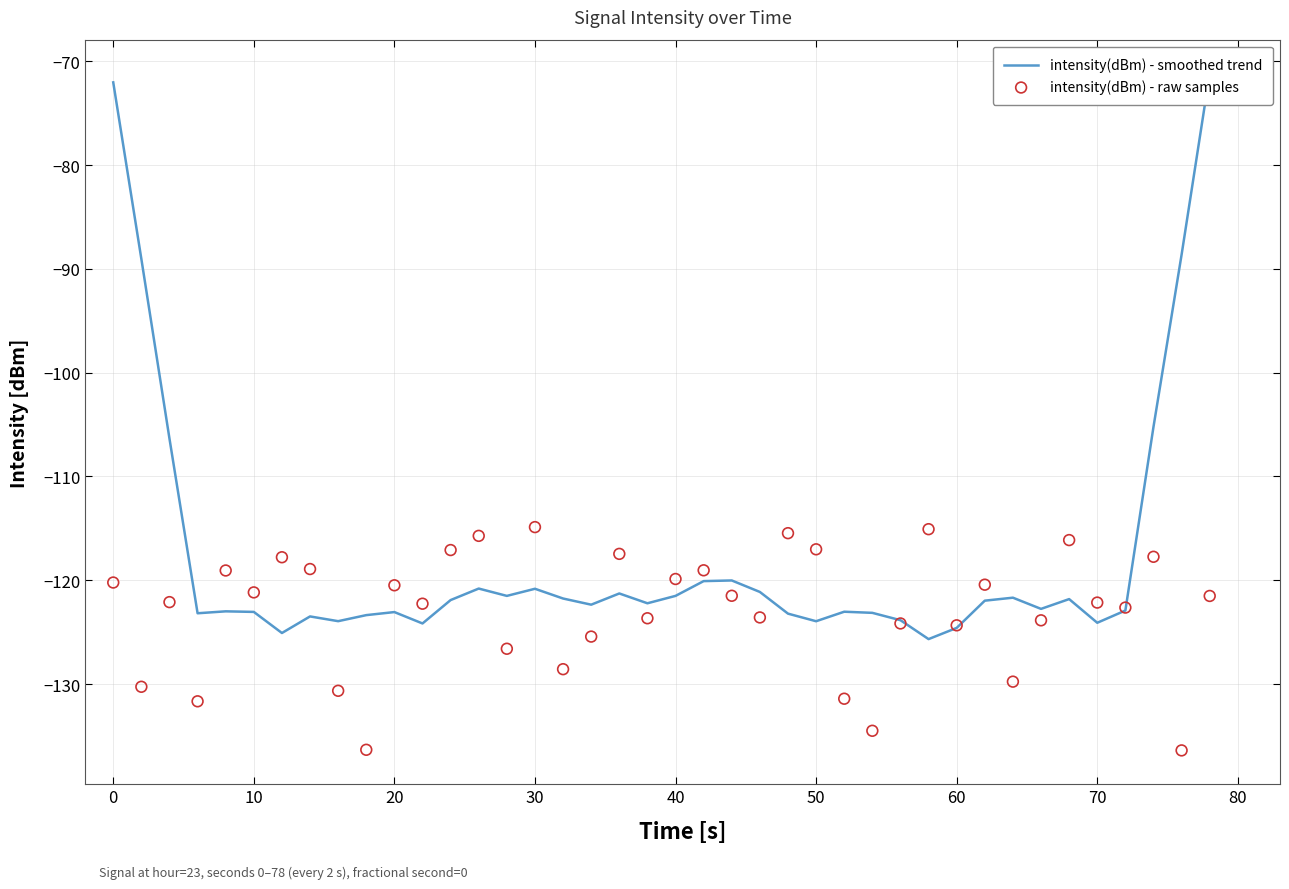

What are all the series names shown in the legend?

intensity(dBm) - smoothed trend, intensity(dBm) - raw samples